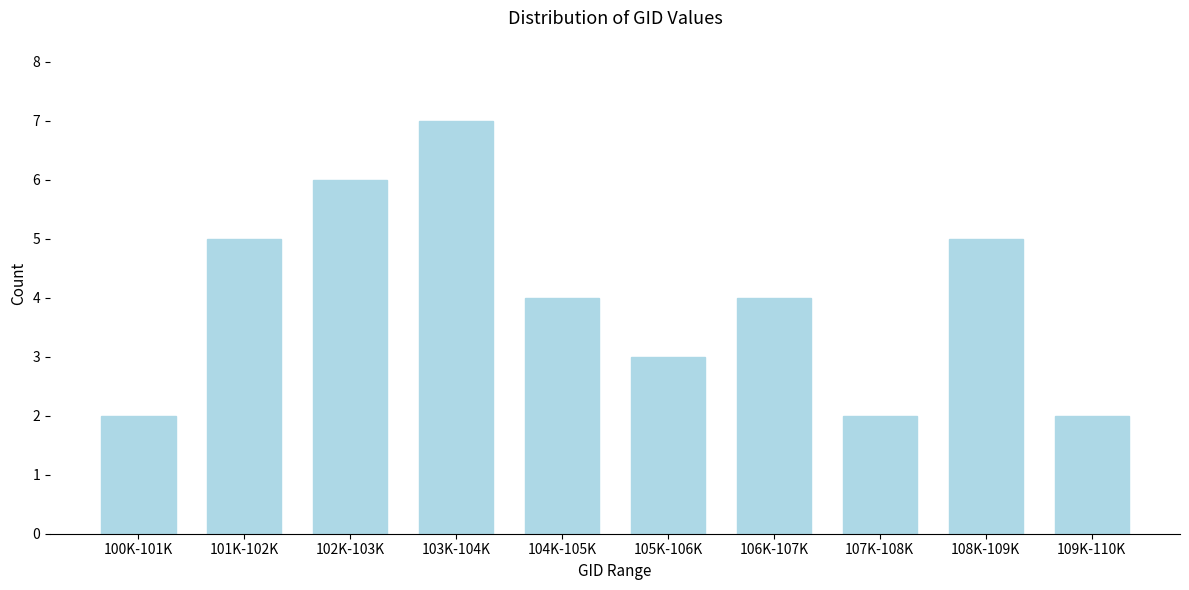

Reading right to left, list all the values displayed in this chart.

2	5	2	4	3	4	7	6	5	2